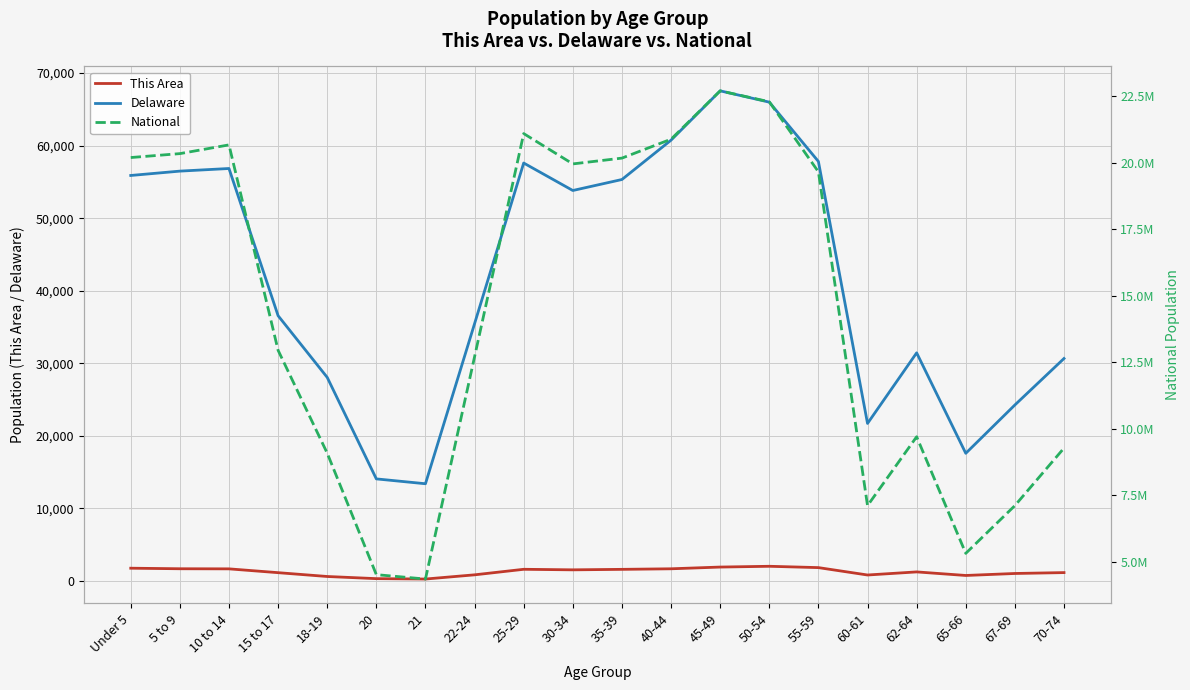

What is the sum of all This Area values?

24814